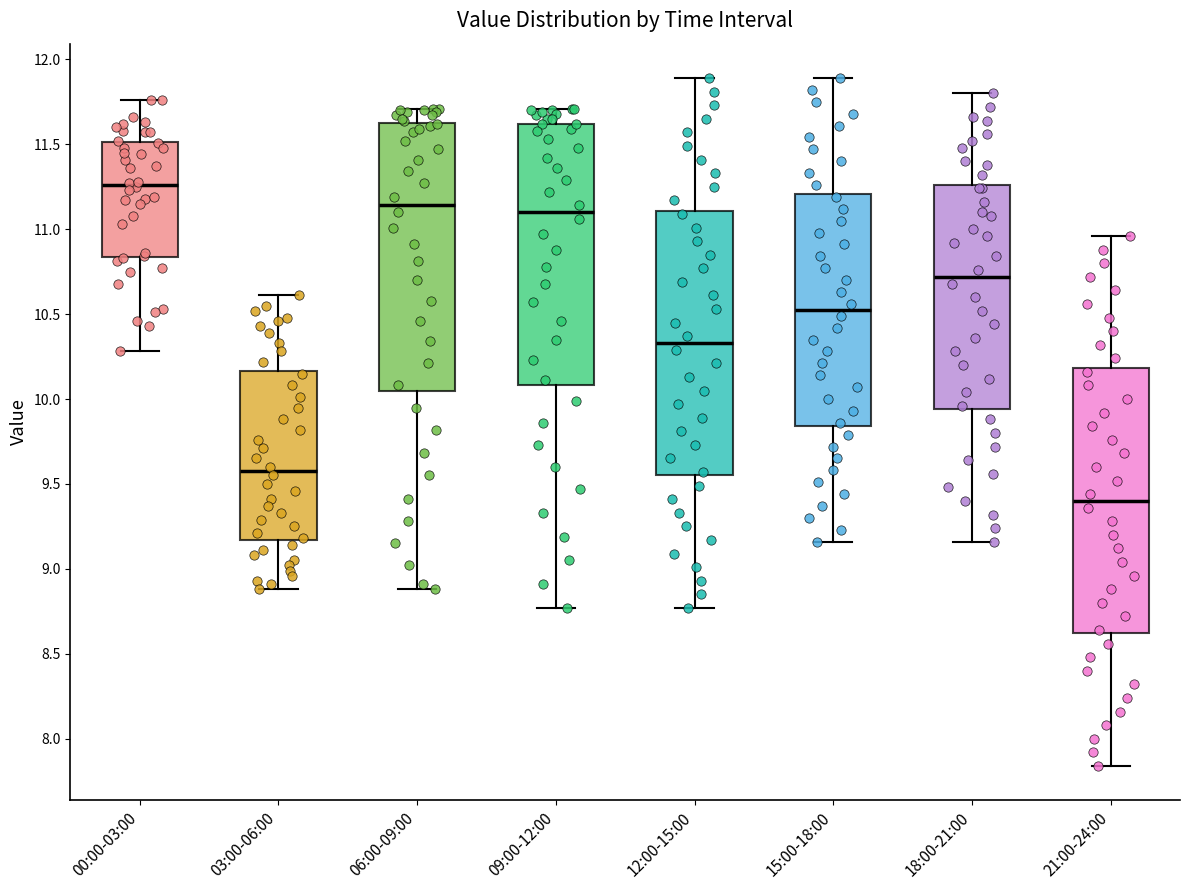

Reading left to right, transcribe this box plot: for each box, give where its median line is, the range the box spans, and where its two whiskers end, as read against the y-axis. The values are not printed on the chart, so give them approximately, as read against the axis.

00:00-03:00: median 11.25, box 10.85 to 11.50, whiskers 10.30 to 11.75
03:00-06:00: median 9.60, box 9.15 to 10.15, whiskers 8.90 to 10.60
06:00-09:00: median 11.15, box 10.05 to 11.65, whiskers 8.90 to 11.70
09:00-12:00: median 11.10, box 10.10 to 11.60, whiskers 8.75 to 11.70
12:00-15:00: median 10.35, box 9.55 to 11.10, whiskers 8.75 to 11.90
15:00-18:00: median 10.55, box 9.85 to 11.20, whiskers 9.15 to 11.90
18:00-21:00: median 10.70, box 9.95 to 11.25, whiskers 9.15 to 11.80
21:00-24:00: median 9.40, box 8.60 to 10.20, whiskers 7.85 to 10.95